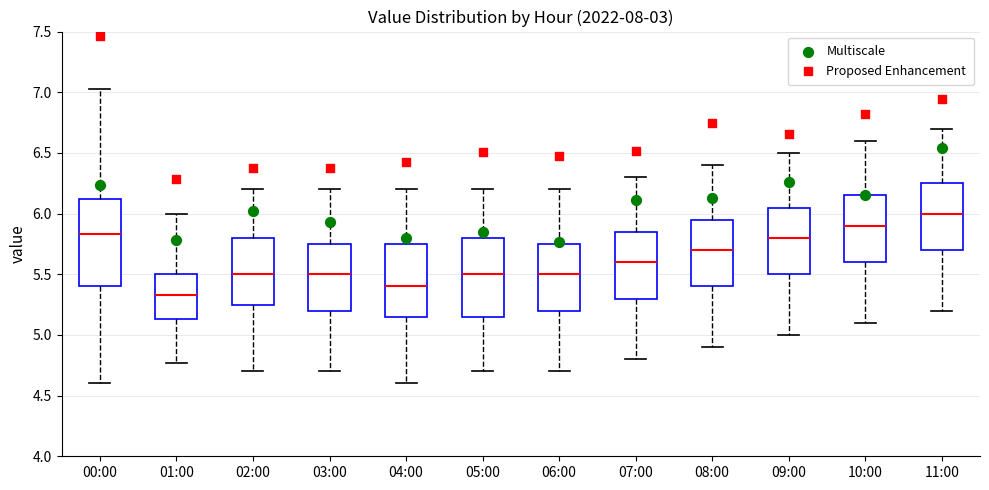

Which box has the highest median line?

11:00